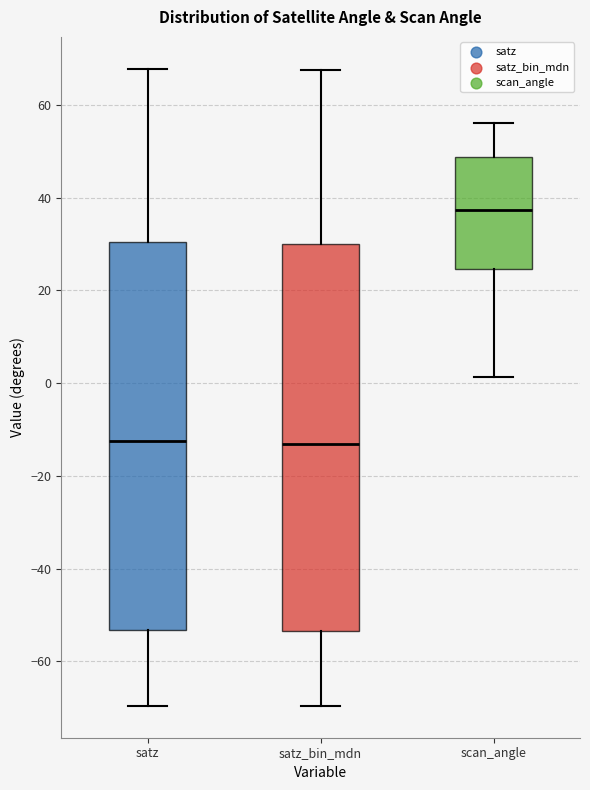

Which box's median line is the highest?

scan_angle